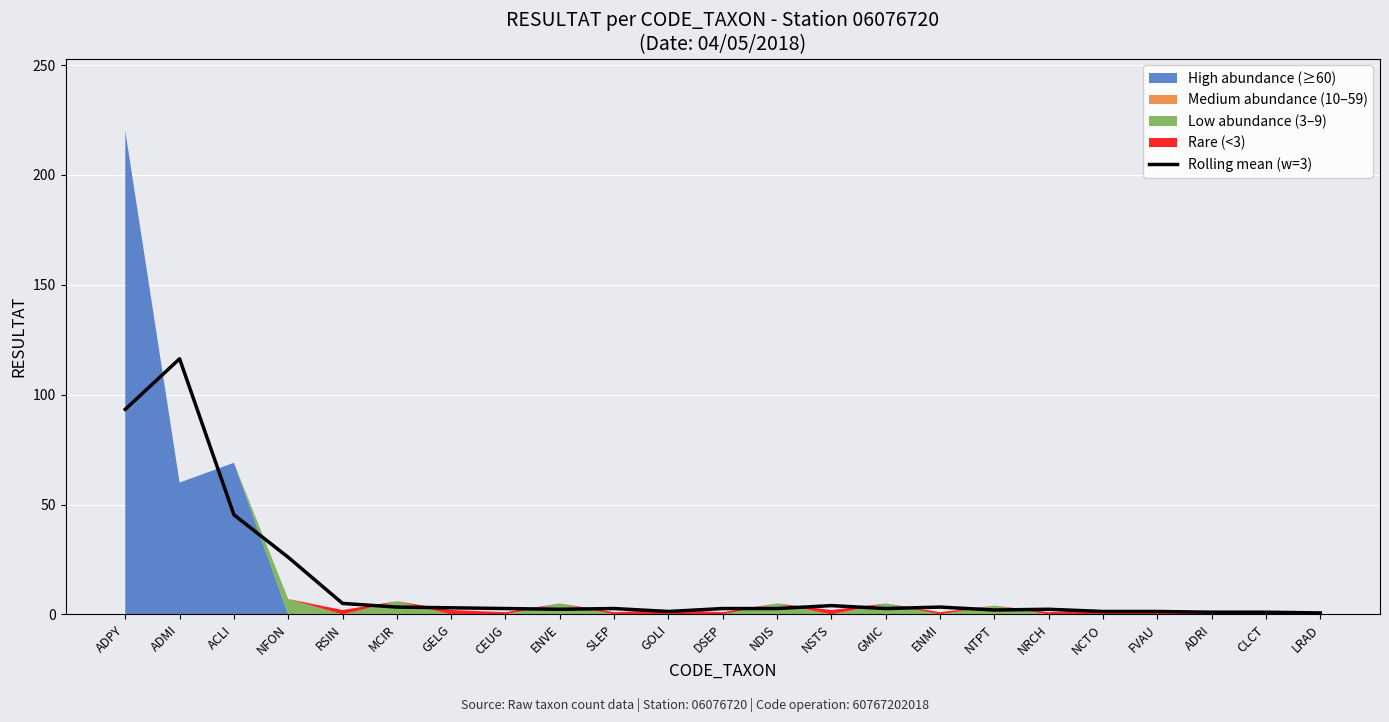

Reading right to left, list all the values displayed in this chart.

0.7	1.0	1.0	1.3	1.3	2.3	2.0	3.3	2.7	4.0	2.7	2.7	1.3	2.7	2.3	2.7	3.0	3.3	5.0	26.0	45.3	116.3	93.3